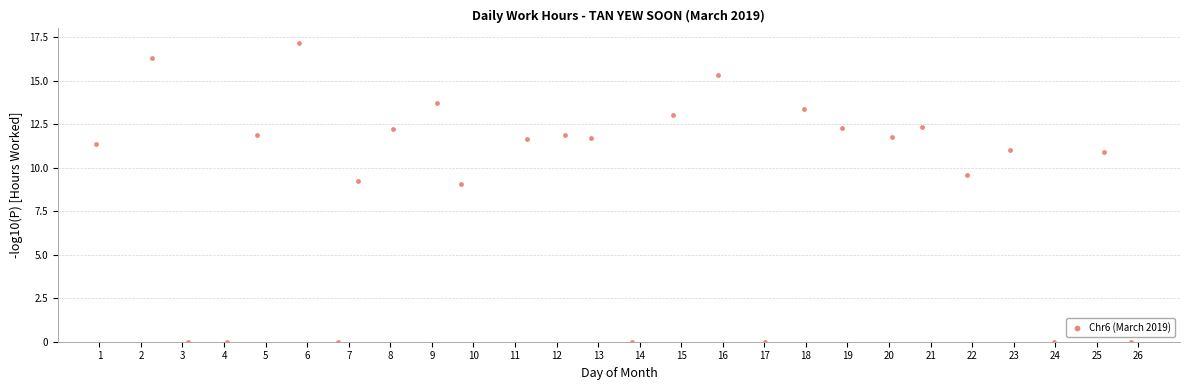

What is the range of X values (max minus min)?

24.9